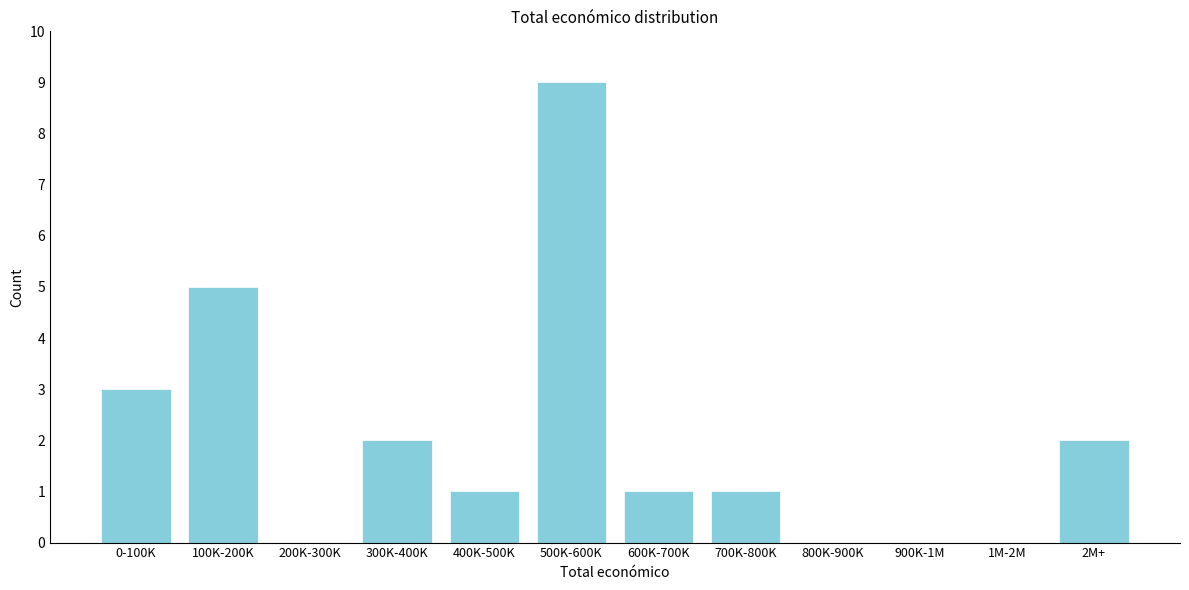

Reading right to left, extract all data points from this chart.

2M+=2	1M-2M=0	900K-1M=0	800K-900K=0	700K-800K=1	600K-700K=1	500K-600K=9	400K-500K=1	300K-400K=2	200K-300K=0	100K-200K=5	0-100K=3